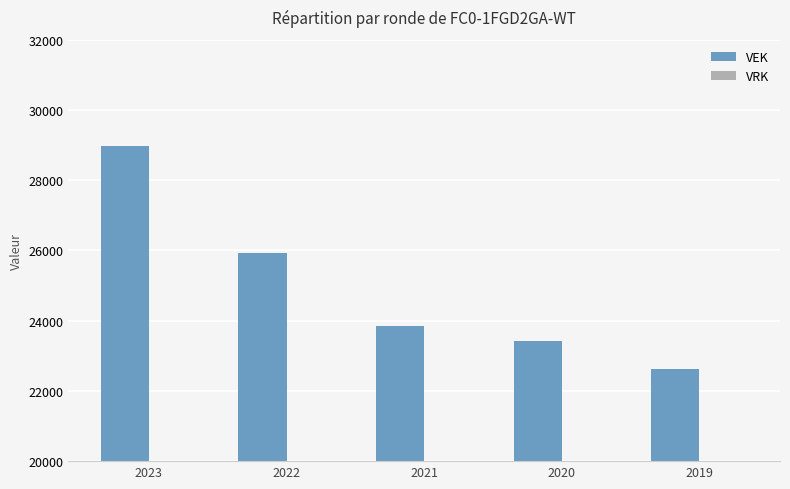

The chart shows a value of 7781 at 2019. True or false?

False